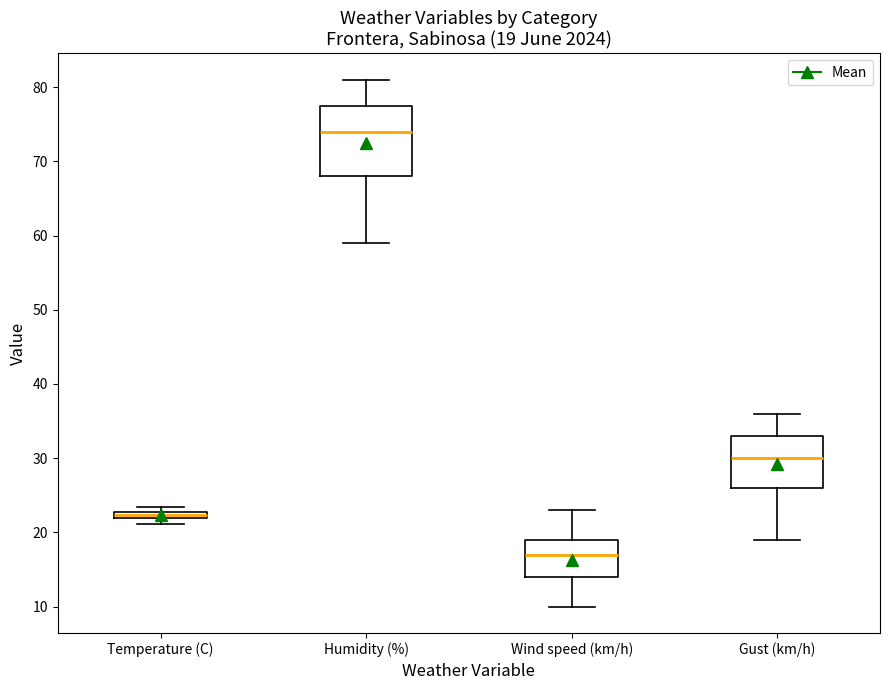

Comparing the boxes themselves (not the whiskers), which one is the tallest?

Humidity (%)